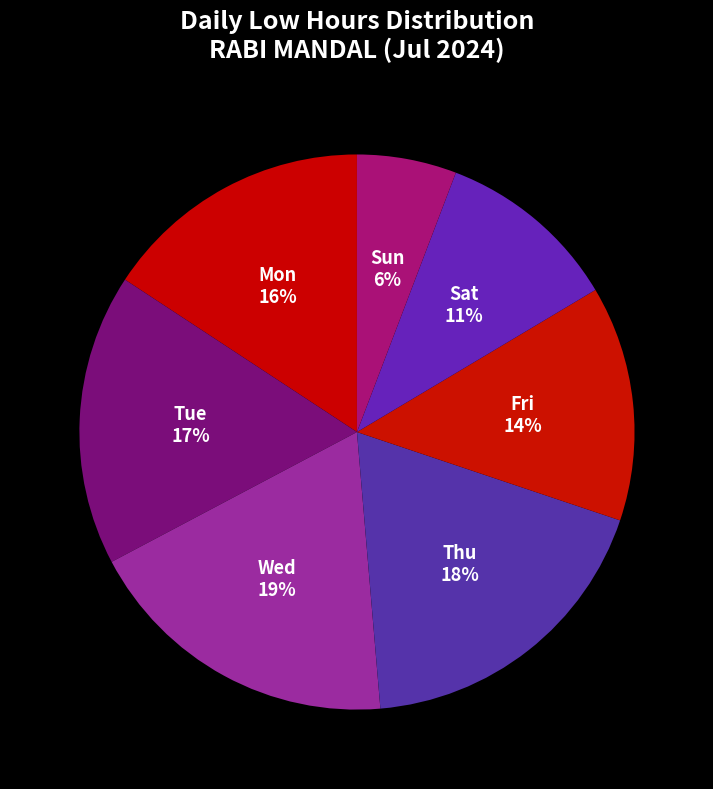

Which category has the smallest portion of the pie?

Sun